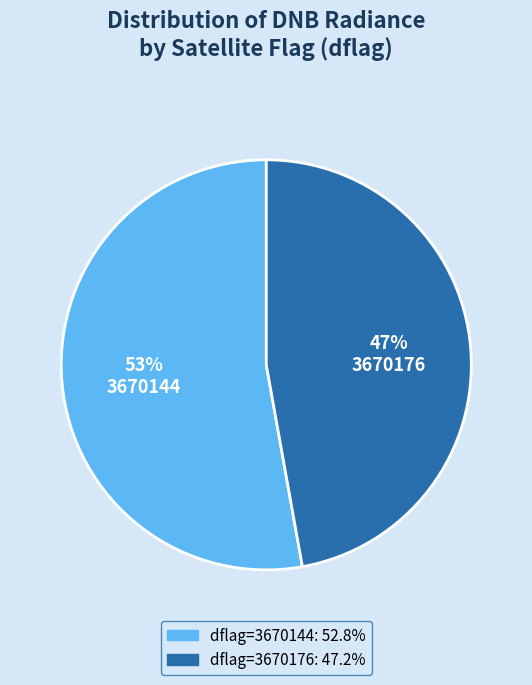

To the nearest percent, what is the average slice percentage?

50%